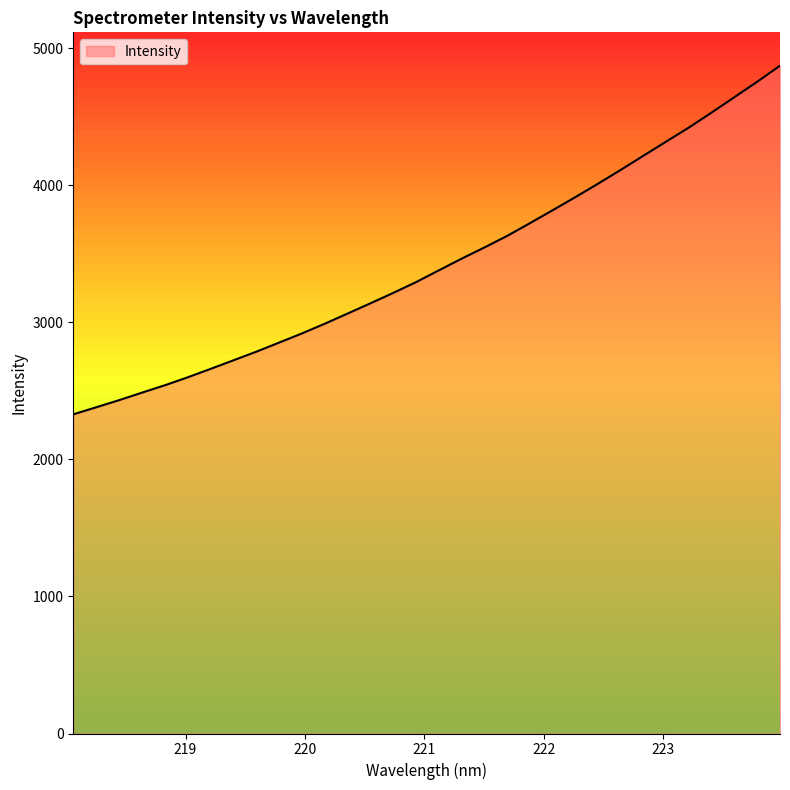

List the labels in order of value, smallest first.

218.0596, 218.2508, 218.442, 218.6332, 218.8244, 219.0156, 219.2067, 219.3979, 219.589, 219.7801, 219.9712, 220.1623, 220.3533, 220.5444, 220.7354, 220.9264, 221.1174, 221.3083, 221.4993, 221.6902, 221.8812, 222.0721, 222.263, 222.4538, 222.6447, 222.8355, 223.0264, 223.2172, 223.408, 223.5987, 223.7895, 223.9802